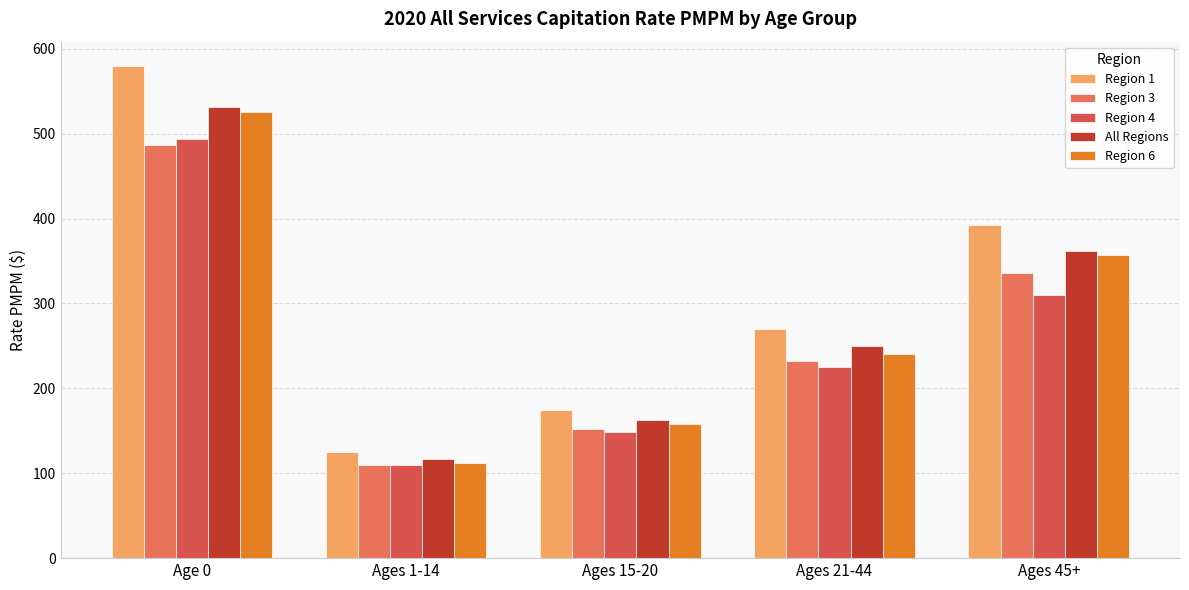

Reading right to left, transcribe all the data shown in this chart.

Region 1: Ages 45+=392.1	Ages 21-44=270.1	Ages 15-20=174.6	Ages 1-14=125.4	Age 0=579.4
Region 3: Ages 45+=336.4	Ages 21-44=232.5	Ages 15-20=152.1	Ages 1-14=109.5	Age 0=486.7
Region 4: Ages 45+=310.5	Ages 21-44=225.5	Ages 15-20=148.4	Ages 1-14=109.8	Age 0=493.5
All Regions: Ages 45+=361.5	Ages 21-44=249.8	Ages 15-20=162.9	Ages 1-14=117.1	Age 0=531.7
Region 6: Ages 45+=357.1	Ages 21-44=240.8	Ages 15-20=157.5	Ages 1-14=112.2	Age 0=525.6